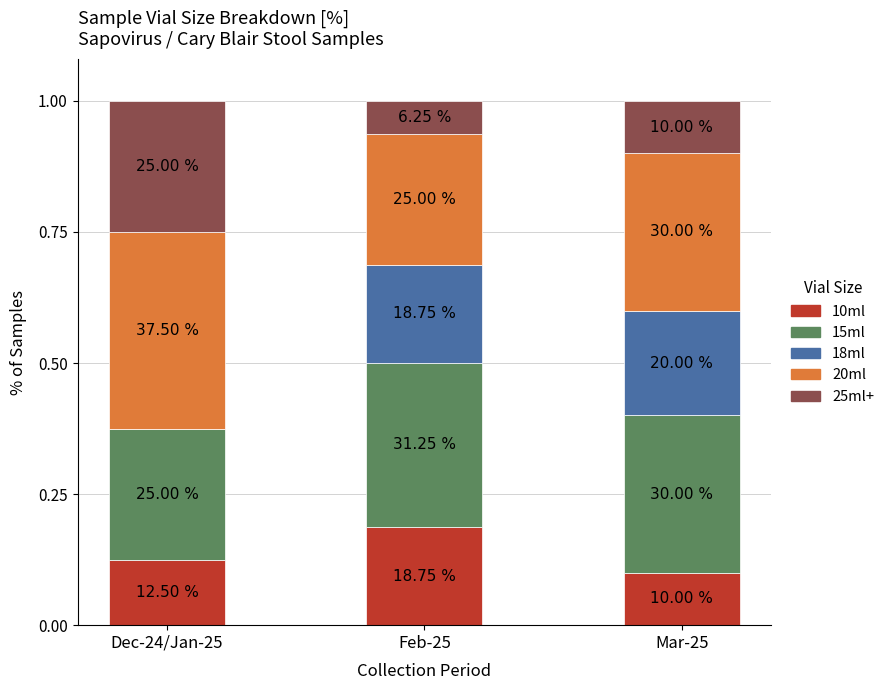

Rank the categories by 25ml+ value from lowest to highest.

Feb-25, Mar-25, Dec-24/Jan-25